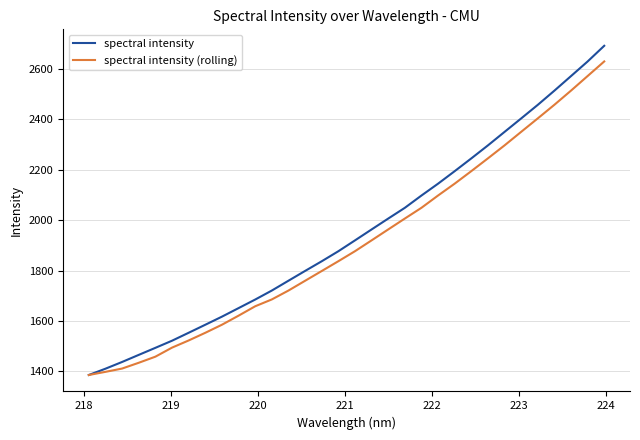

Which series has the largest range (max minus min)?

spectral intensity